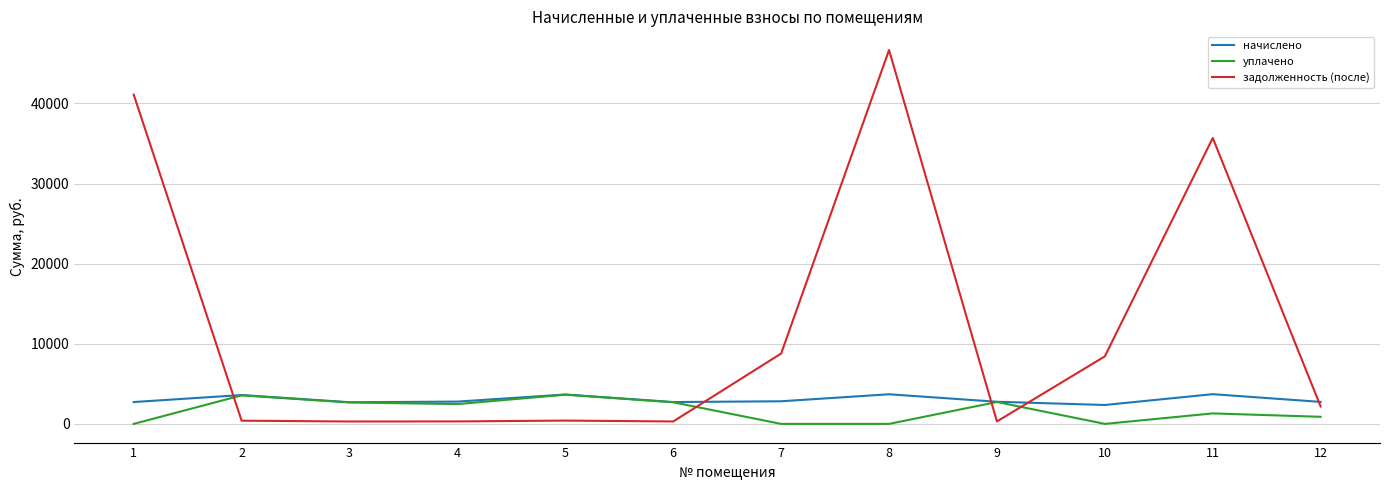

How many times do задолженность (после) and уплачено cross each other?

4